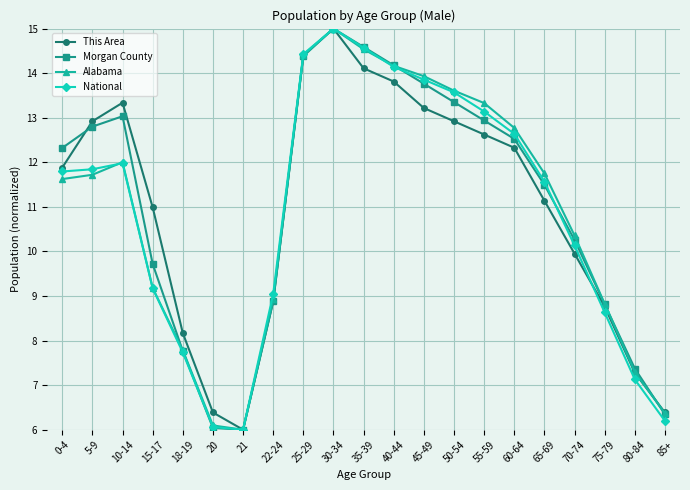

What is the average value of the This Area series?

11.0